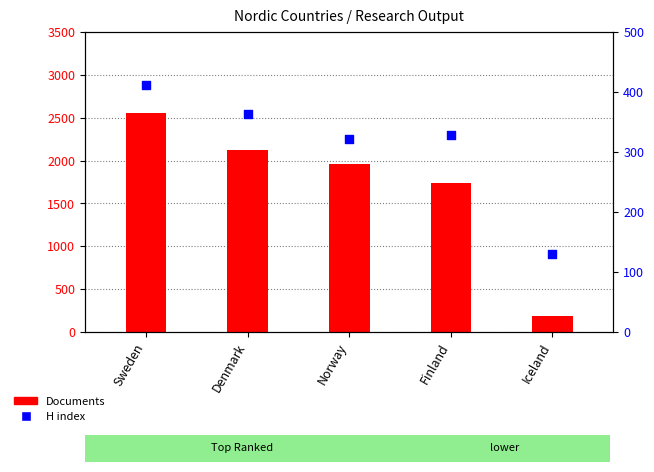

What is the total value across all series at Denmark?

2493